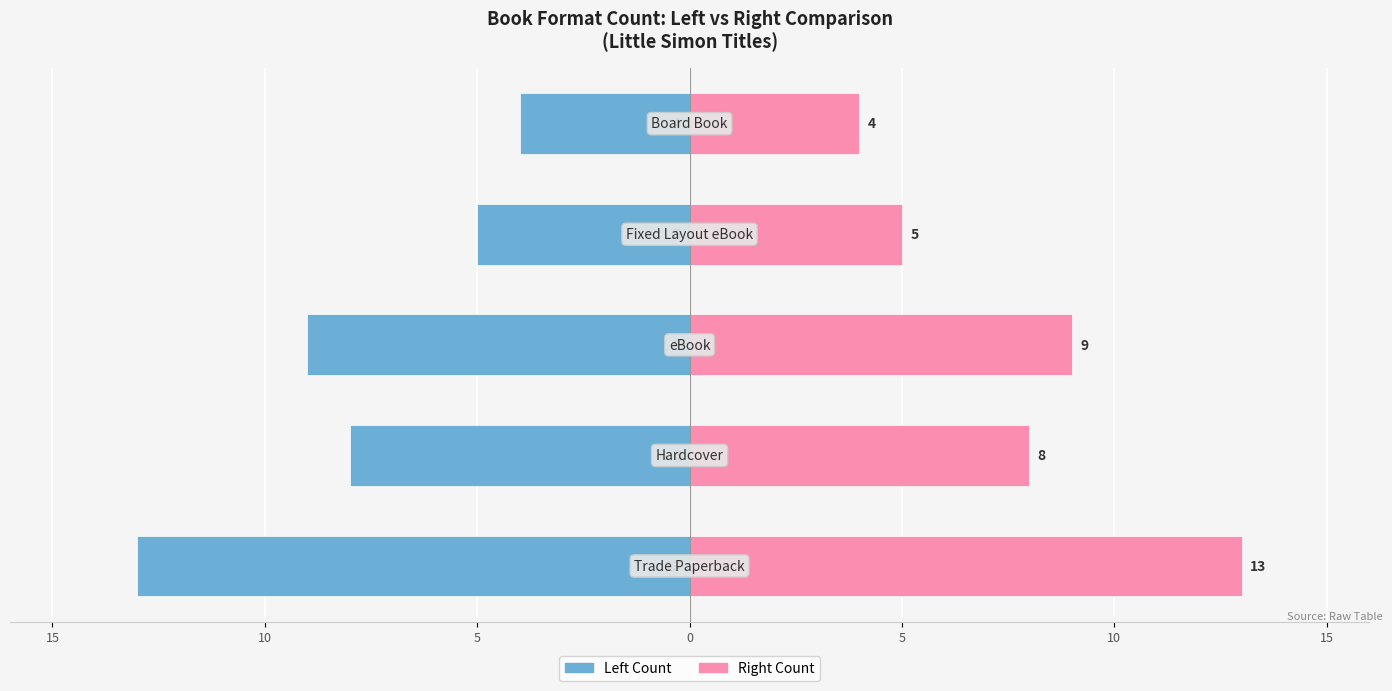

What is the average value of the Trade Paperback / Left series?

-8